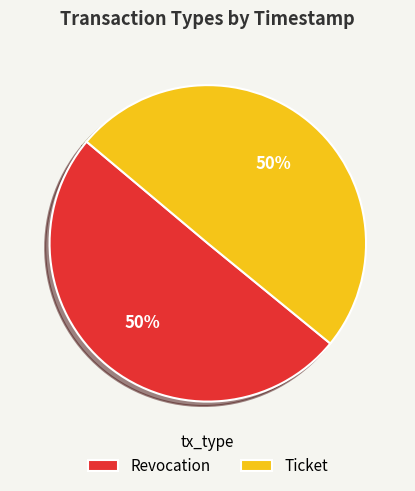

To the nearest percent, what is the combined percentage of Revocation and Ticket?

100%